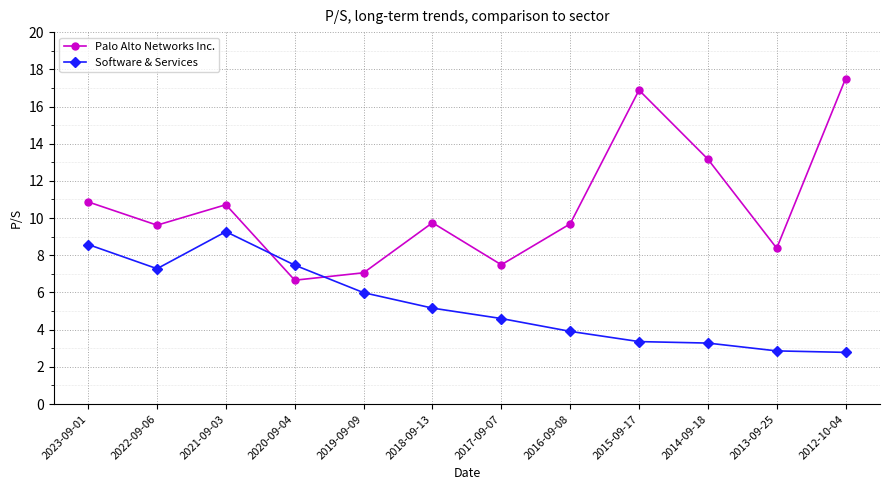

What position from the right is 2018-09-13?

7